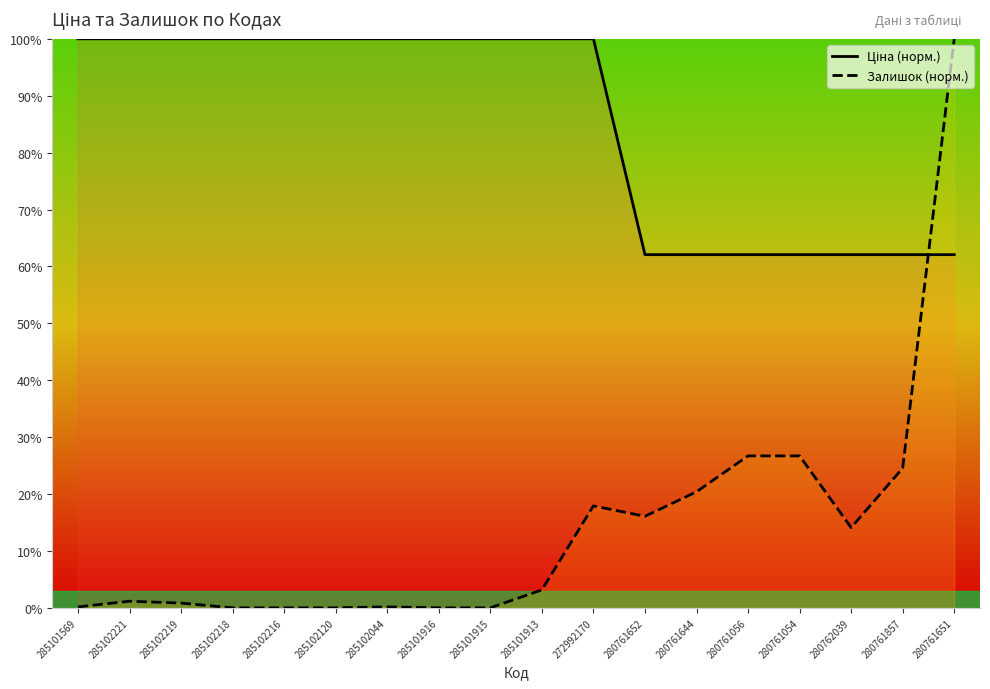

True or false: Залишок (норм.) has a value of 0.0 at 285102218.

True